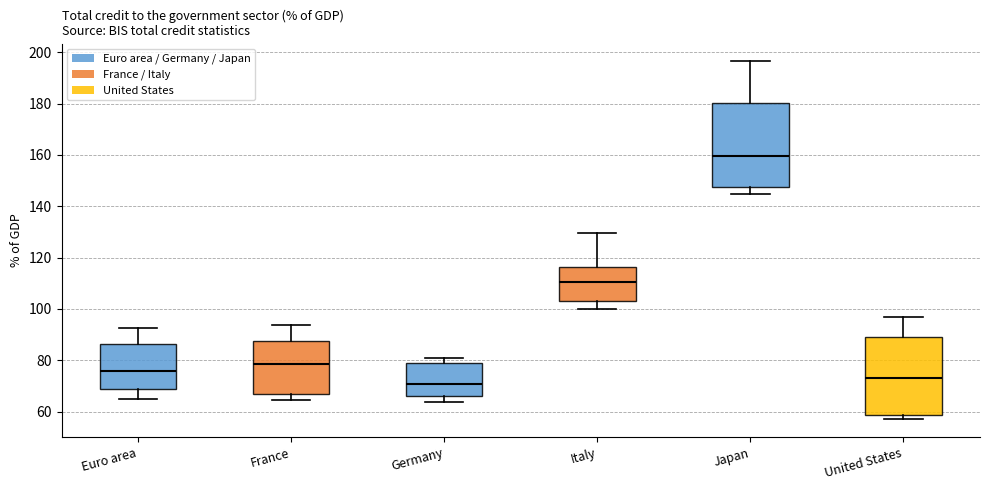

Reading left to right, read every box against the y-axis: the position of its median line, the range the box covers, and the ends of its whiskers. The values are not printed on the chart, so give them approximately, as read against the axis.

Euro area: median 76, box 68 to 86, whiskers 66 to 92
France: median 78, box 66 to 88, whiskers 64 to 94
Germany: median 70, box 66 to 78, whiskers 64 to 82
Italy: median 110, box 104 to 116, whiskers 100 to 130
Japan: median 160, box 148 to 180, whiskers 144 to 196
United States: median 74, box 58 to 90, whiskers 58 (just below the box's lower edge) to 96